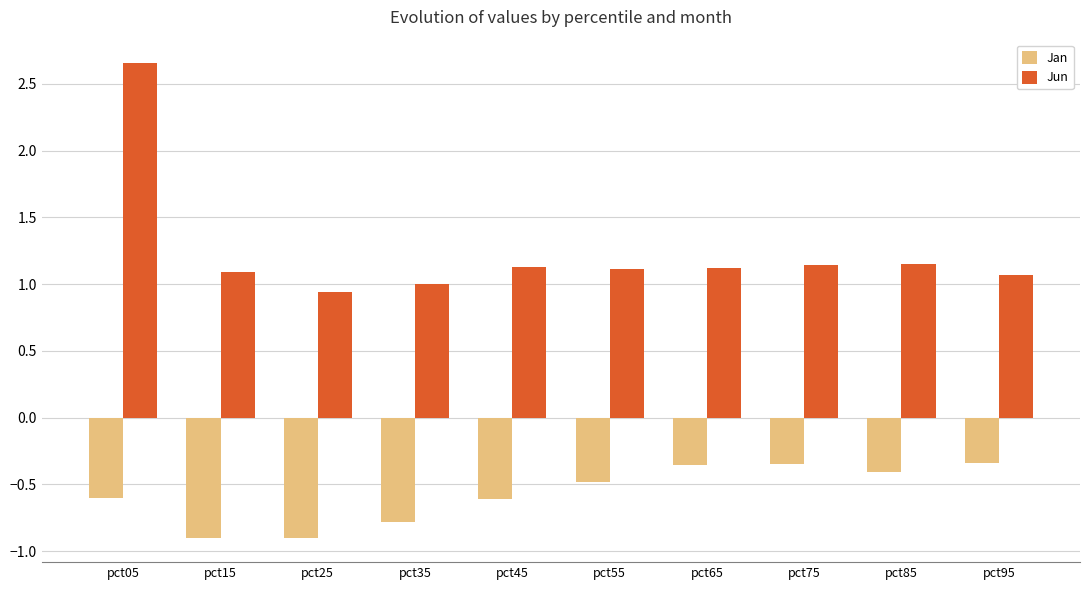

Does the chart contain stacked bars?

No